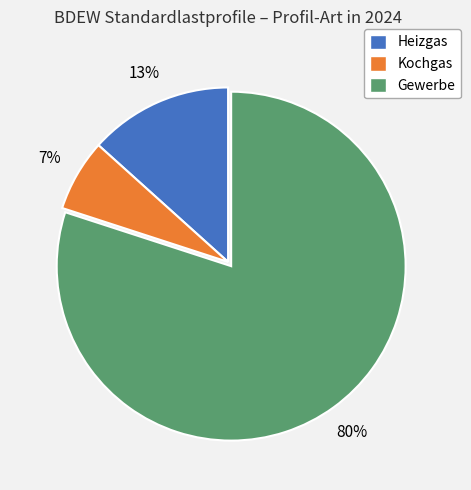

What is the ratio of the value at Kochgas to the value at Heizgas?

0.5